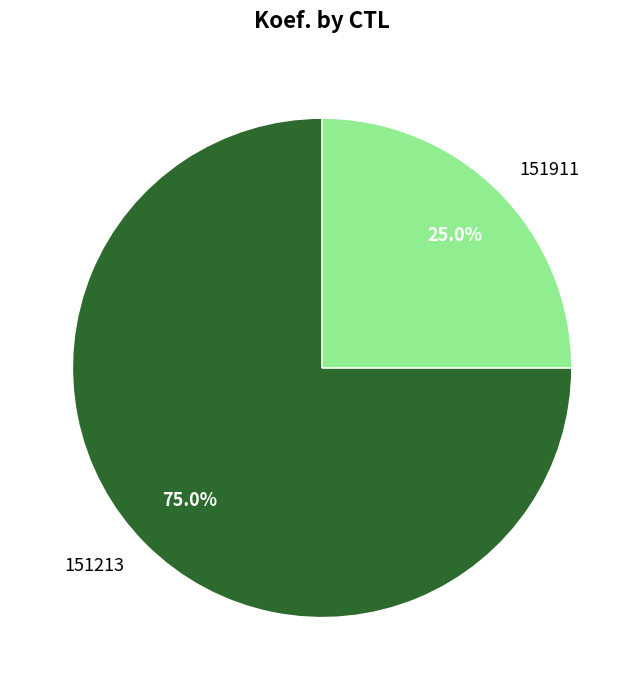

To the nearest percent, what is the difference between the 151213 and 151911 slice percentages?

50%